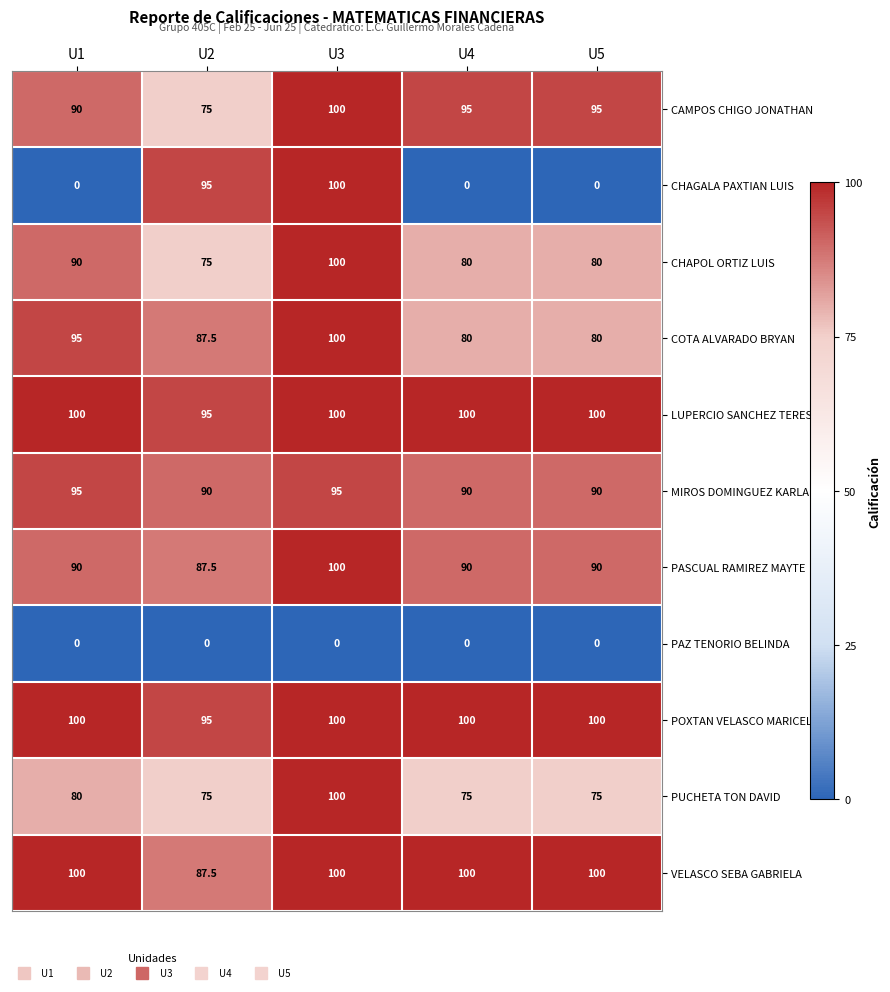

What is the difference between the maximum and minimum values in the MIROS DOMINGUEZ KARLA series?

5.0